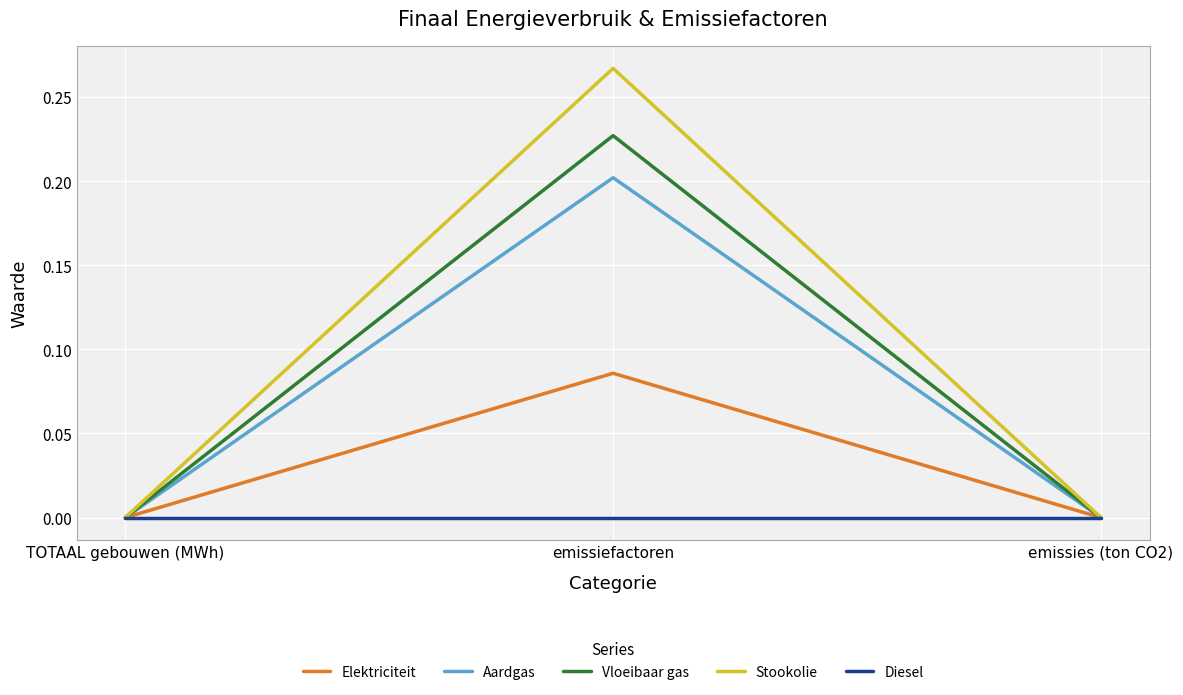

The value of Vloeibaar gas at emissiefactoren is 0.2. True or false?

True